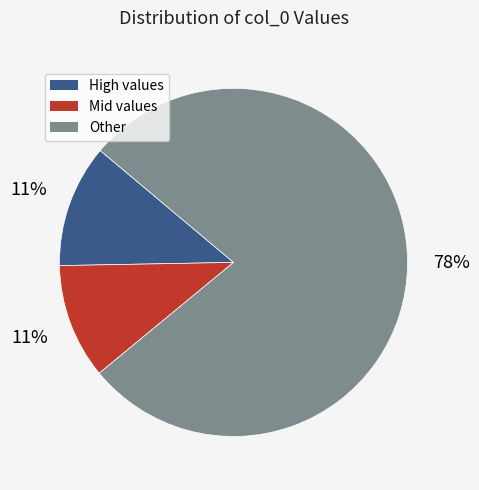

Between Other and Mid values, which is larger?

Other